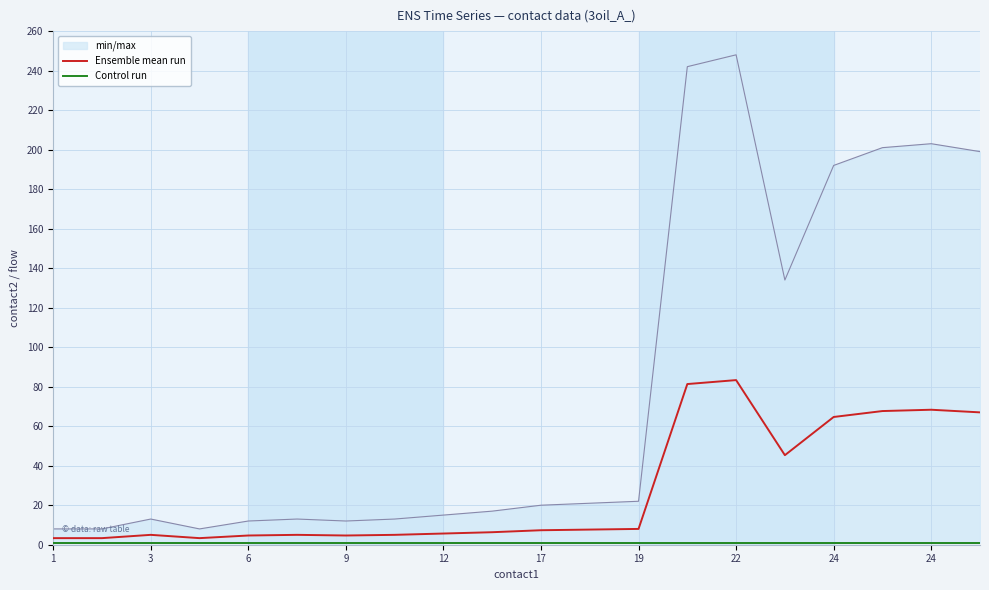

Is the value of Control run at 22 greater than the value of Ensemble mean run at 22?

No